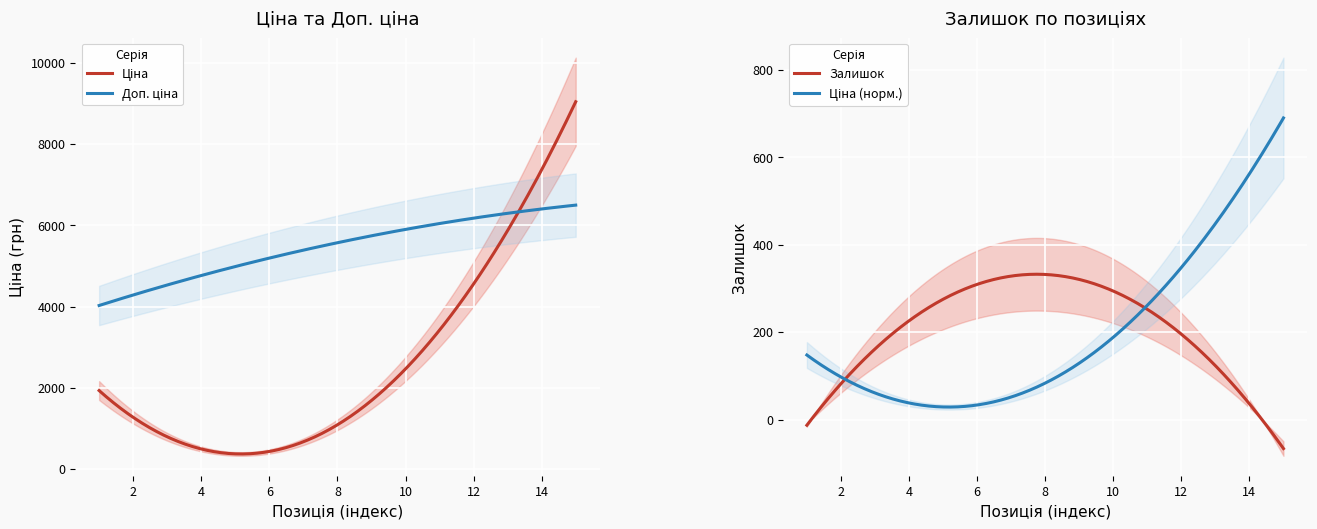

True or false: Ціна and Доп. ціна cross at least once.

False